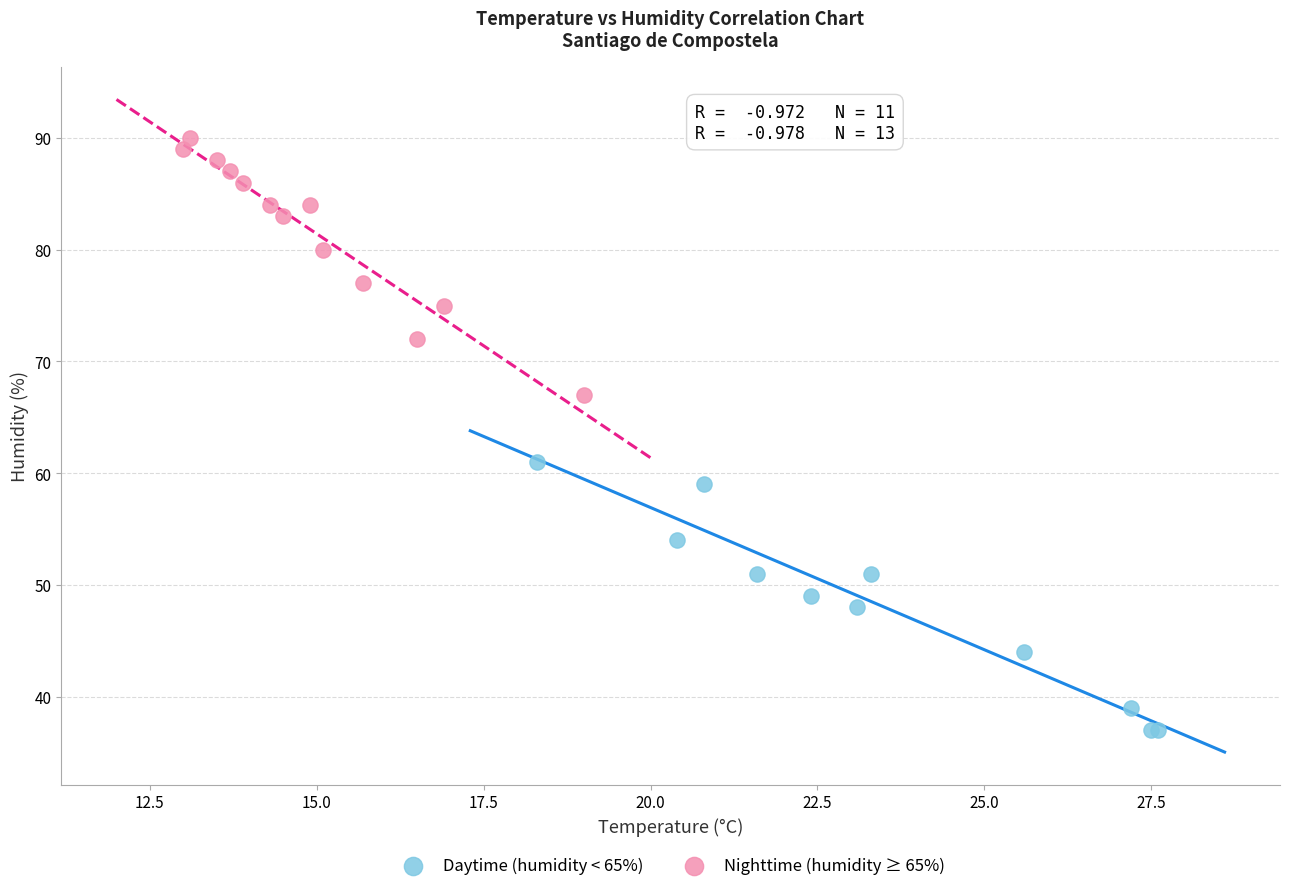

Which series contains the lowest Y value?

Daytime (humidity < 65%)